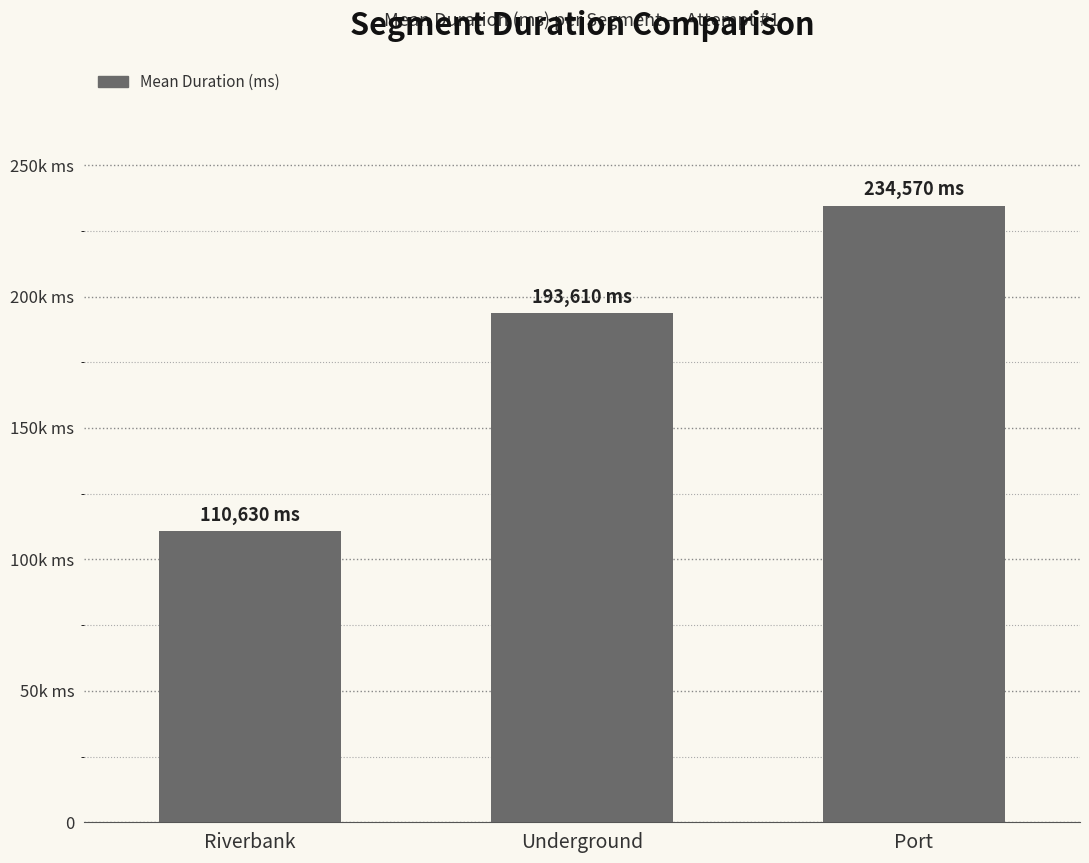

What is the minimum value shown in the chart?

110630